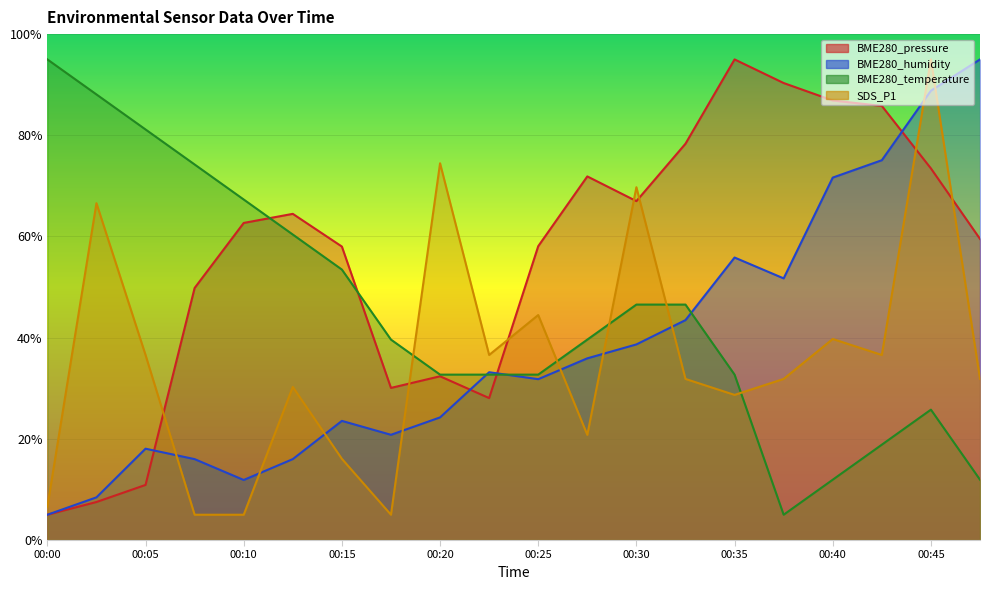

How many data points in BME280_humidity are above 33?

10